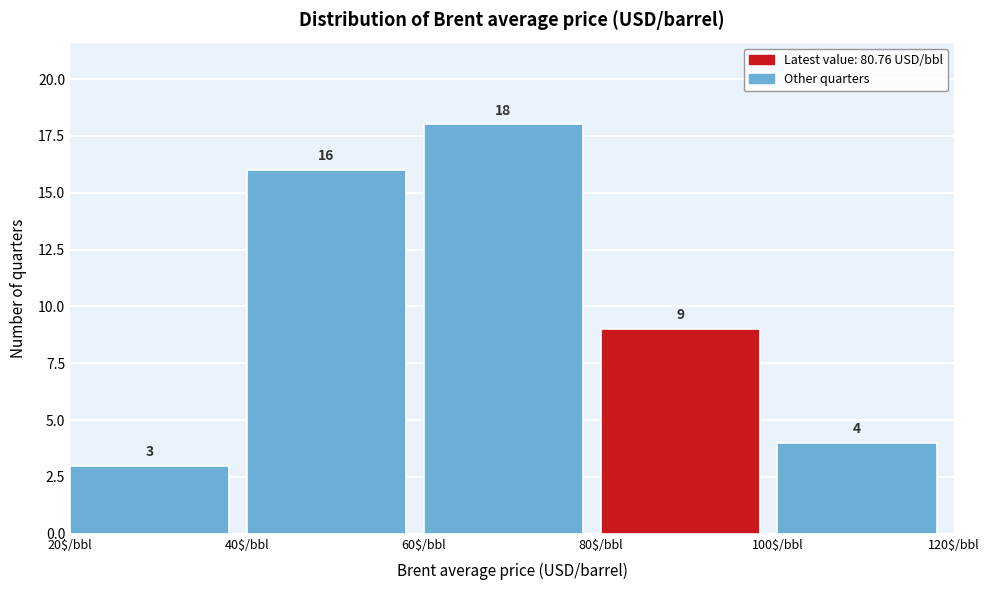

Over which range of the x-axis is the bar tallest?

60 to 80